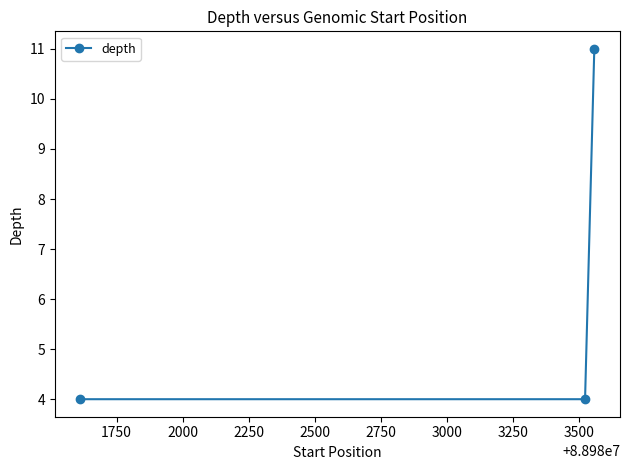

Count the values in the range 4 to 11.

3